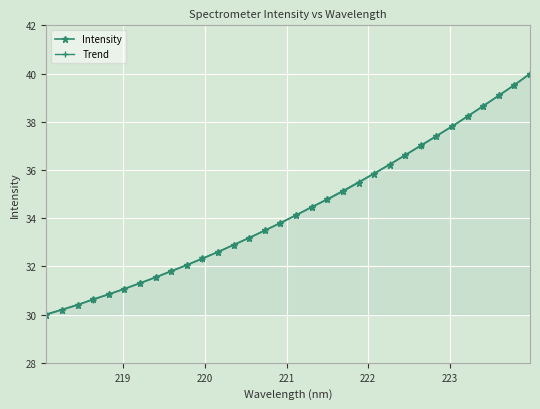

Which series has the largest range (max minus min)?

Intensity